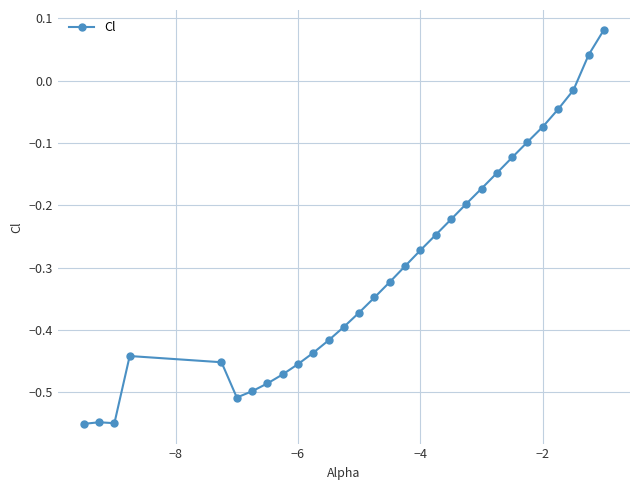

What is the difference between the second highest and minimum values?

0.6